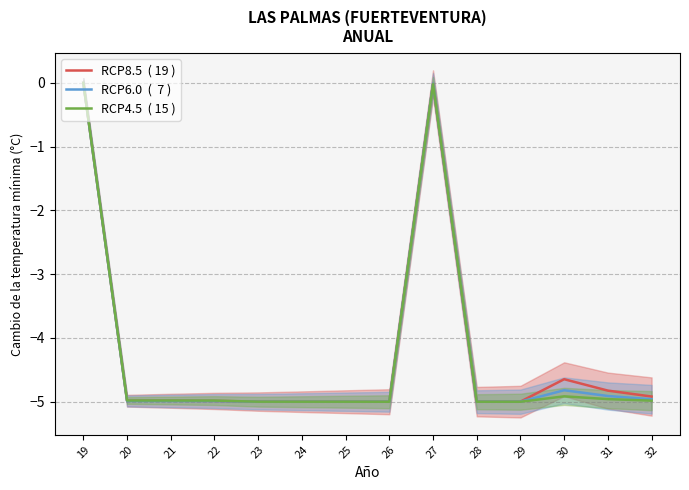

What is the total value across all series at 28?

-15.0